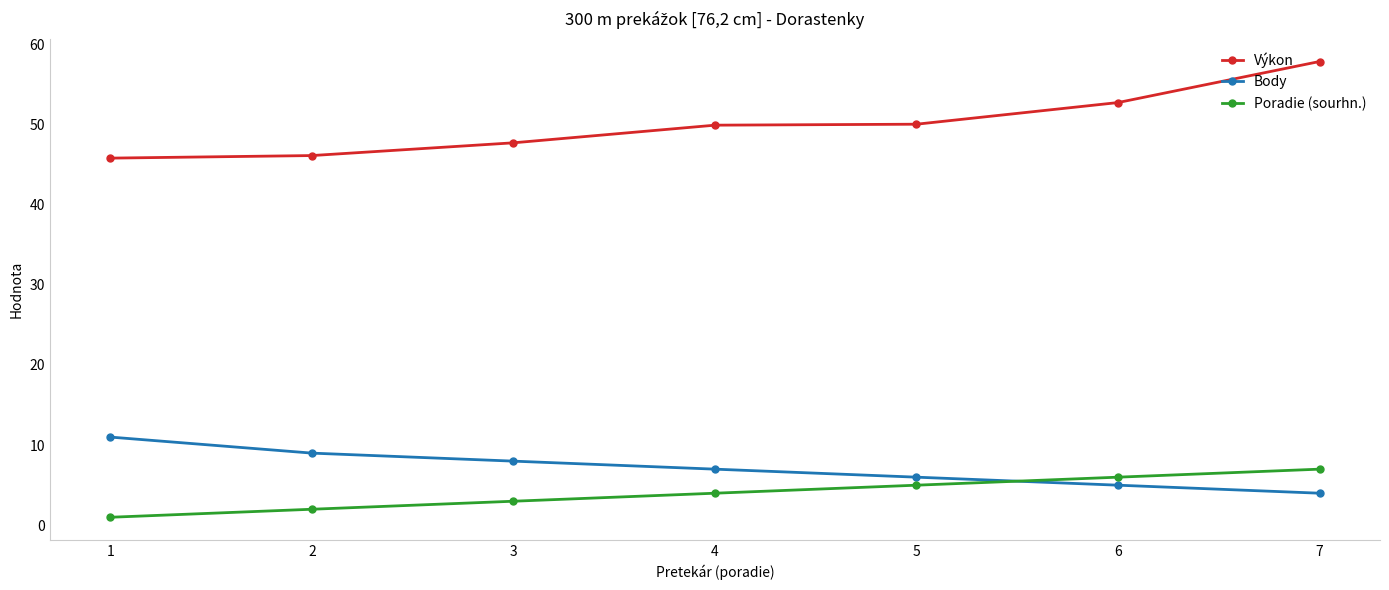

What is the difference between the maximum and second lowest values in the Poradie (sourhn.) series?

5.0